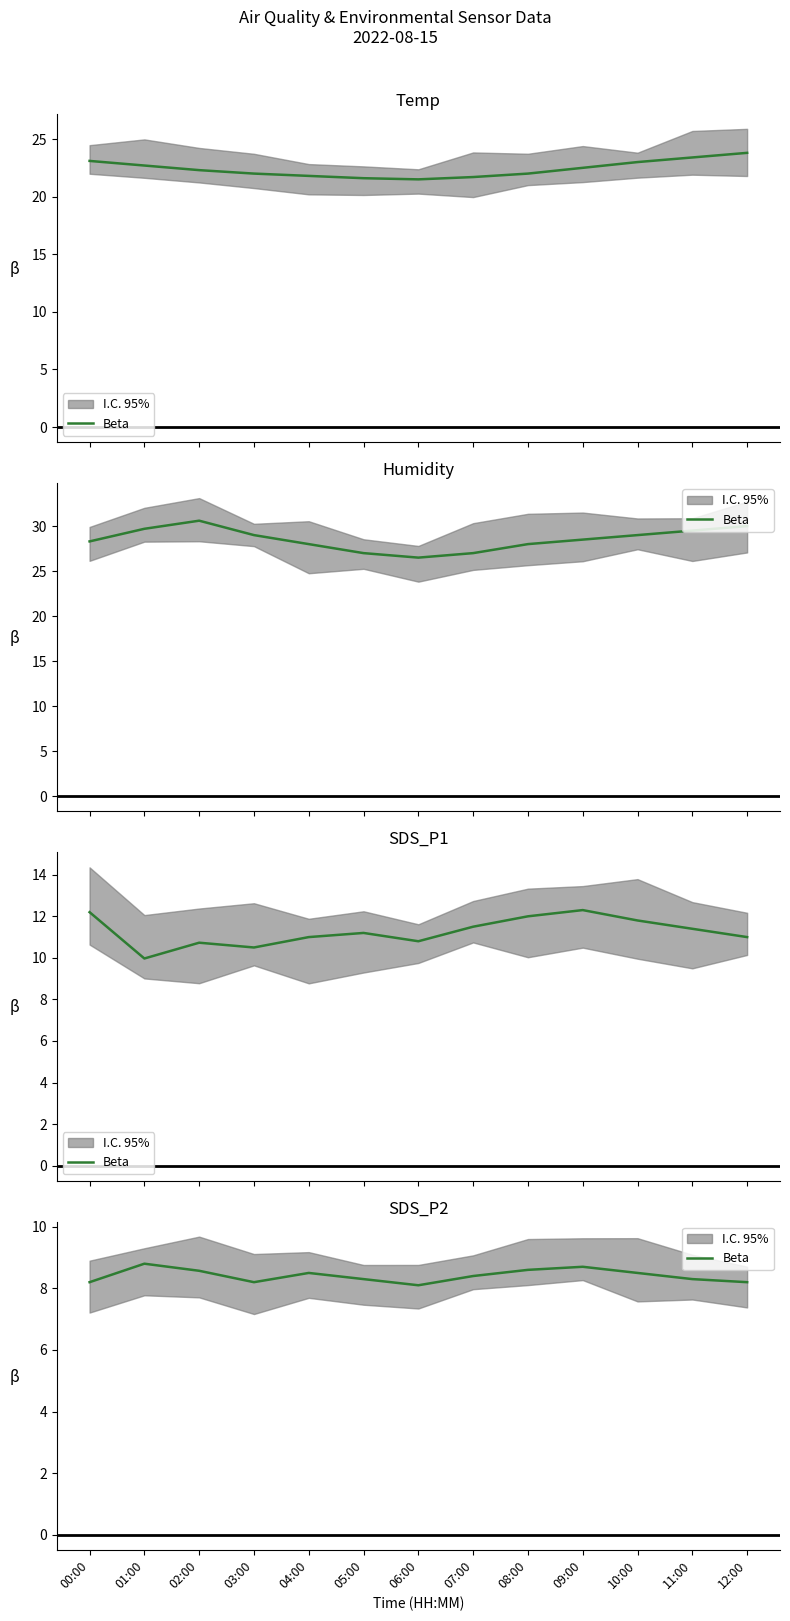

Reading left to right, extract all data points from this chart.

8.2	8.8	8.6	8.2	8.5	8.3	8.1	8.4	8.6	8.7	8.5	8.3	8.2